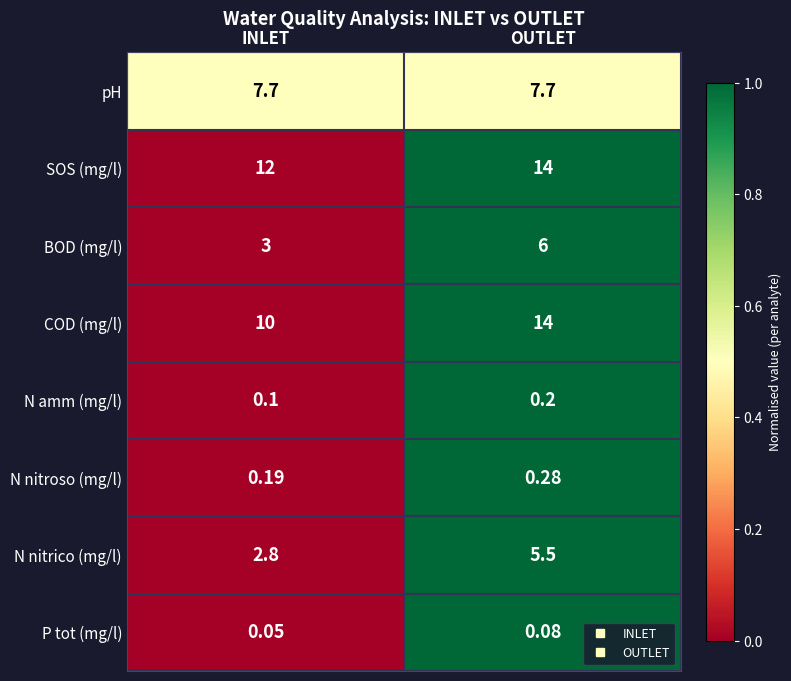

List the labels in order of COD (mg/l) value, smallest first.

INLET, OUTLET